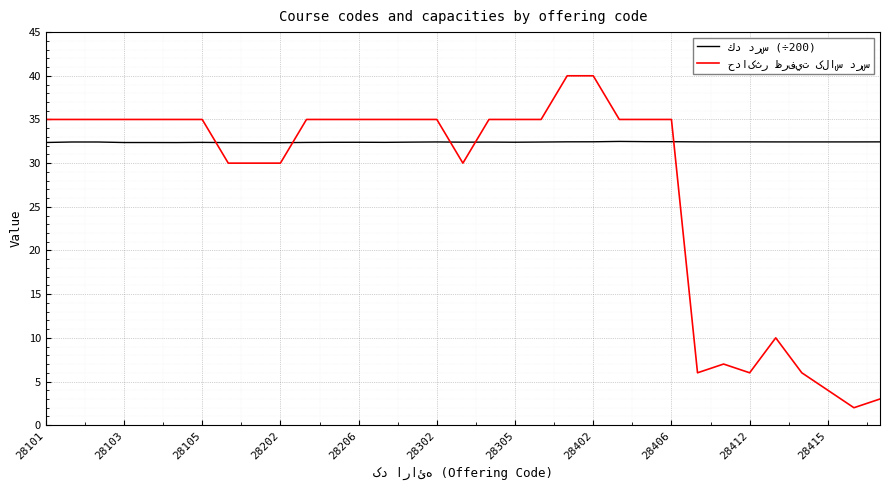

What is the smallest value displayed?

2.0